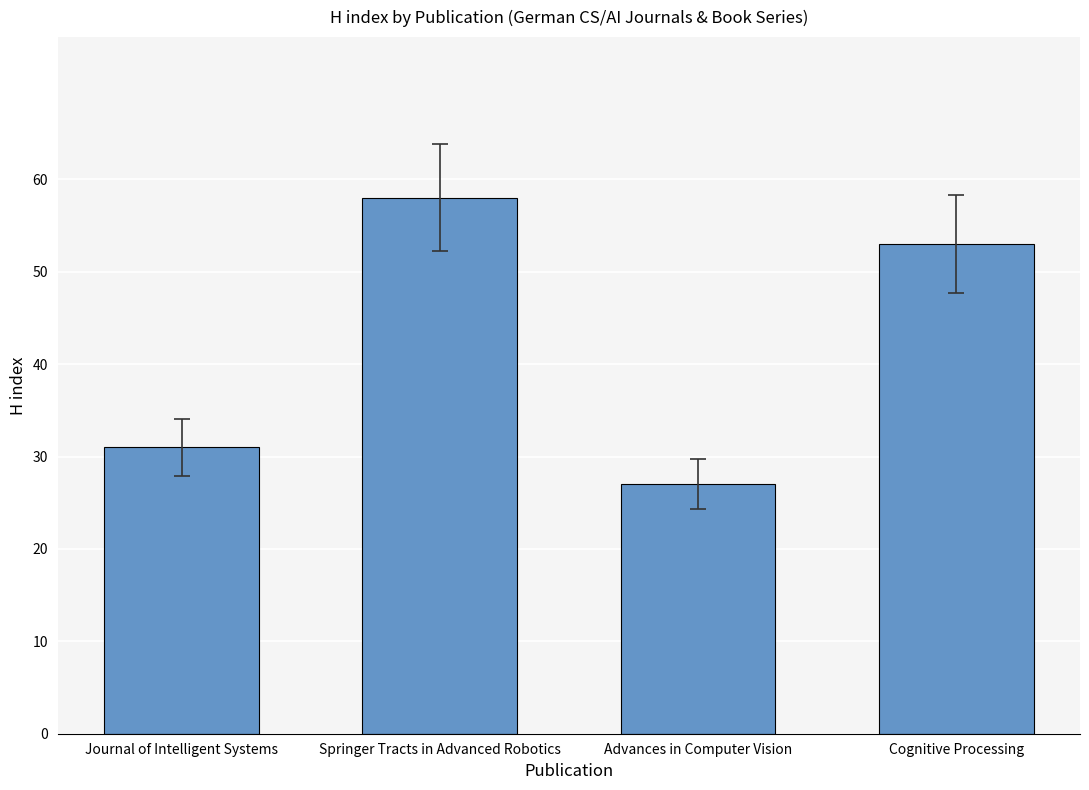

How many bars are there in total?

4